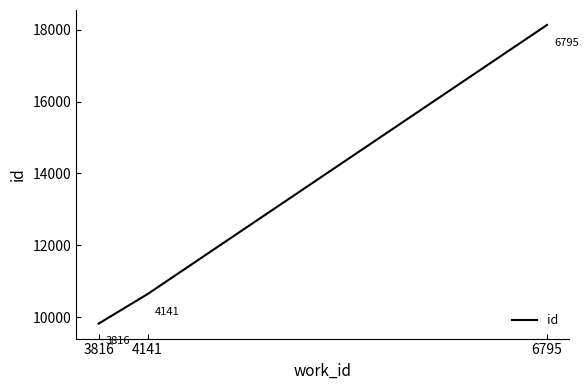

The chart shows a value of 16315 at 3816. True or false?

False